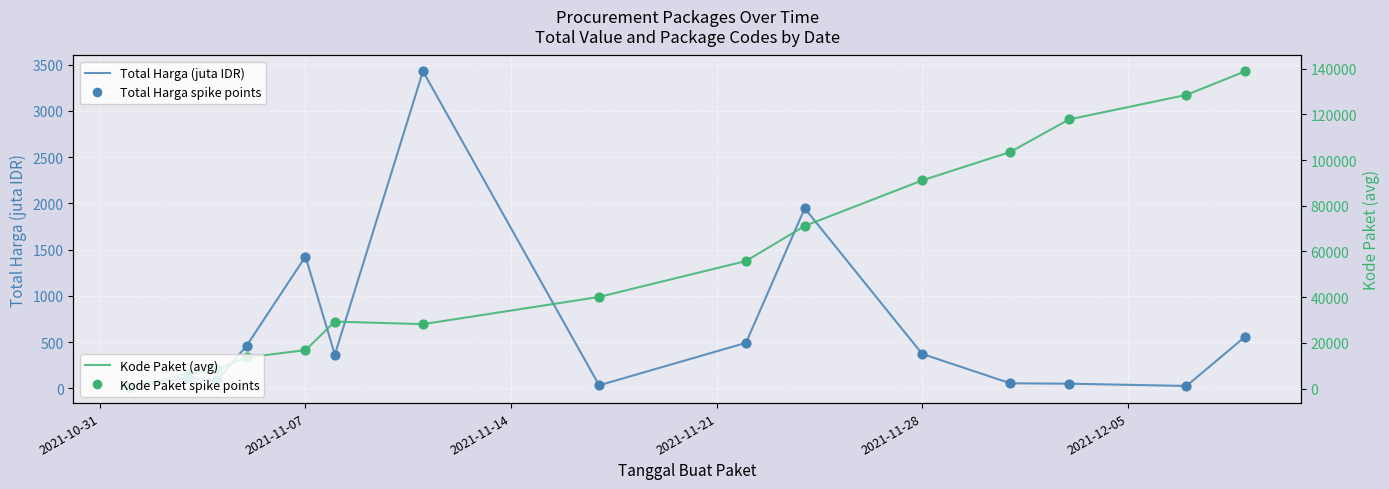

Is the value of Kode Paket spike points at 6 greater than the value of Total Harga spike points at 14?

Yes